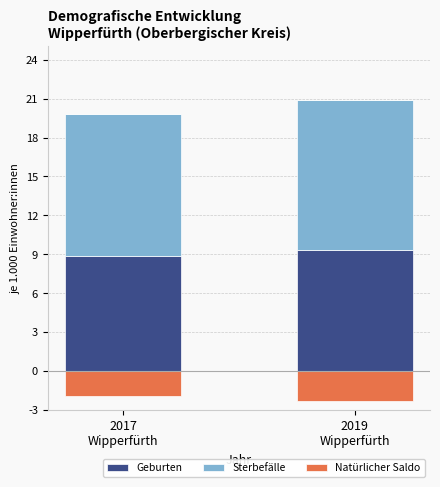

What is the average value of the Geburten series?

9.1